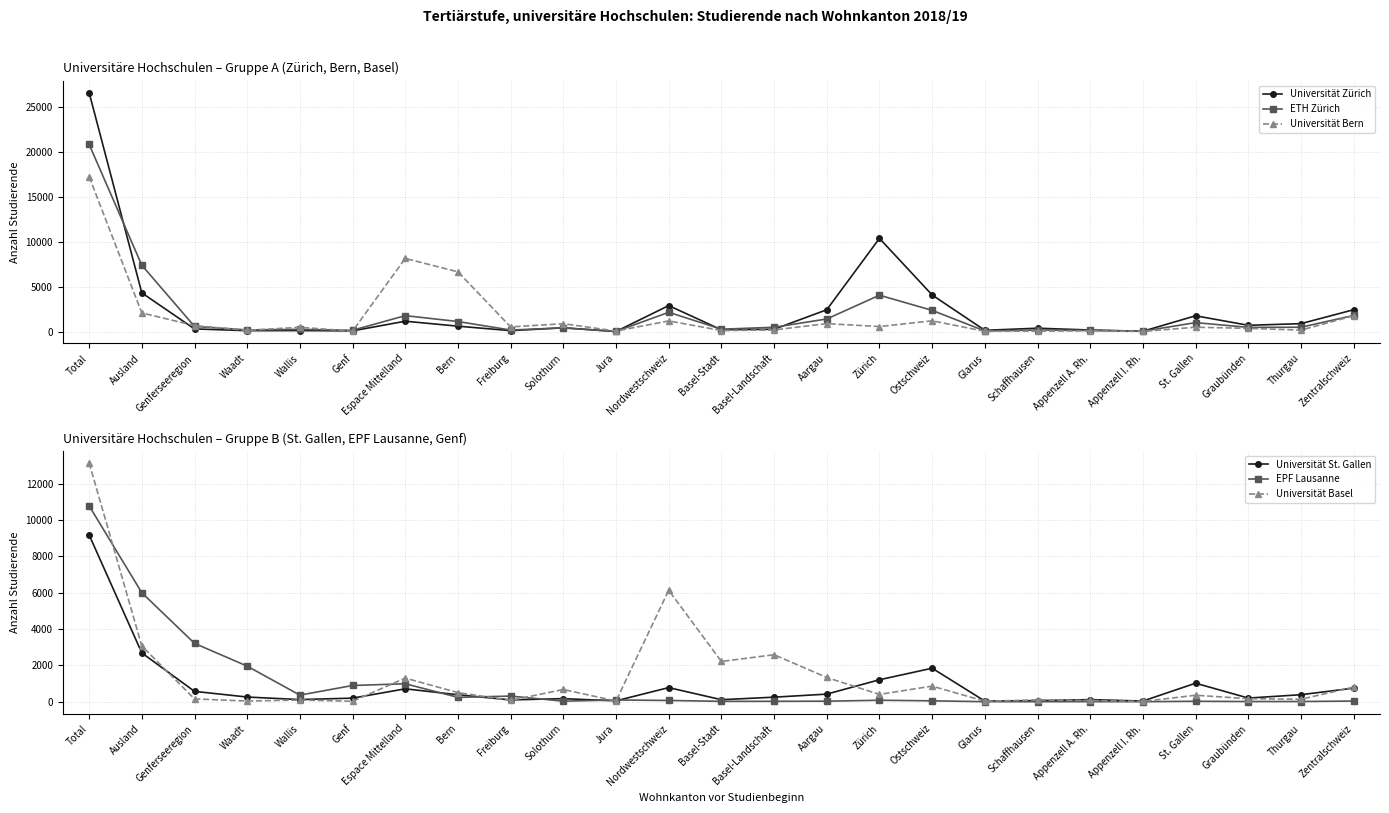

Which has a higher value, Appenzell I. Rh. or Freiburg?

Freiburg